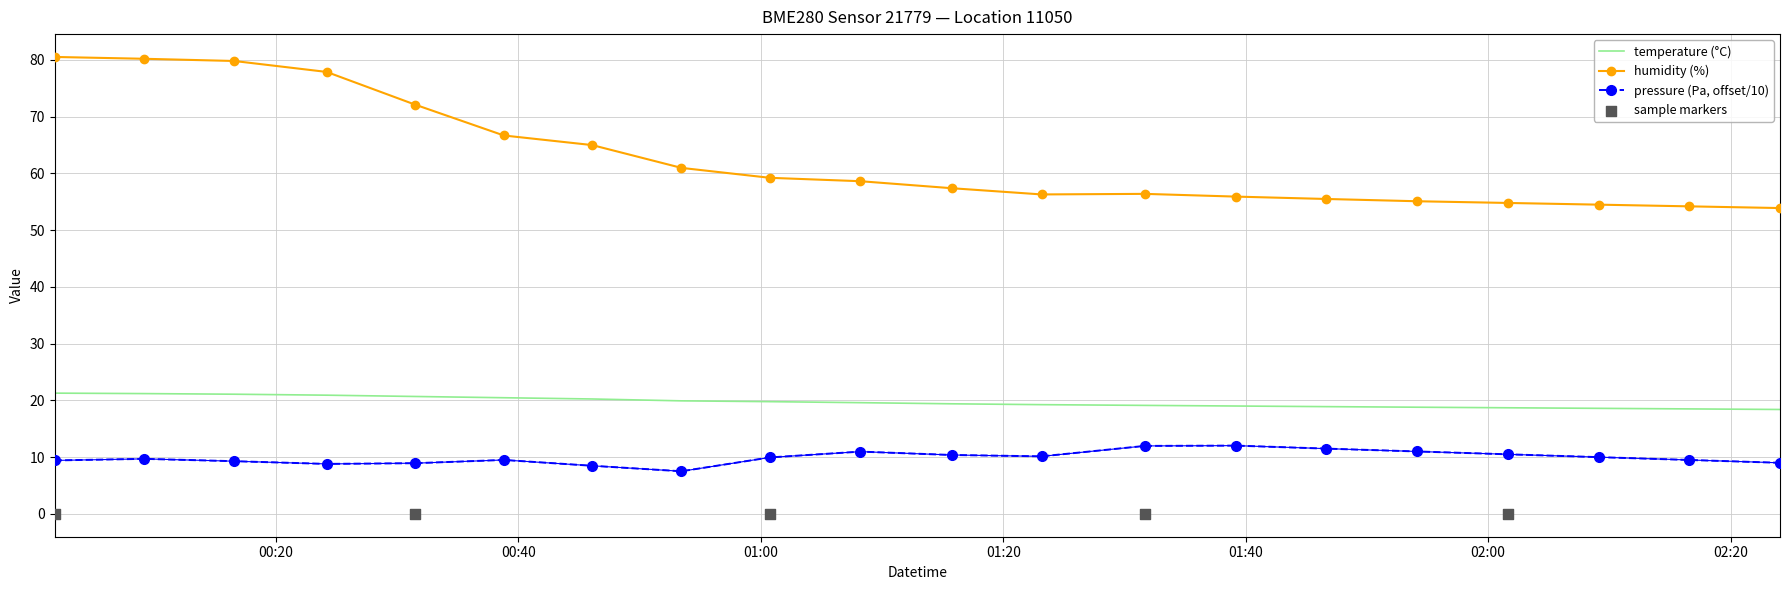

True or false: pressure (Pa, offset/10) and humidity (%) cross at least once.

False